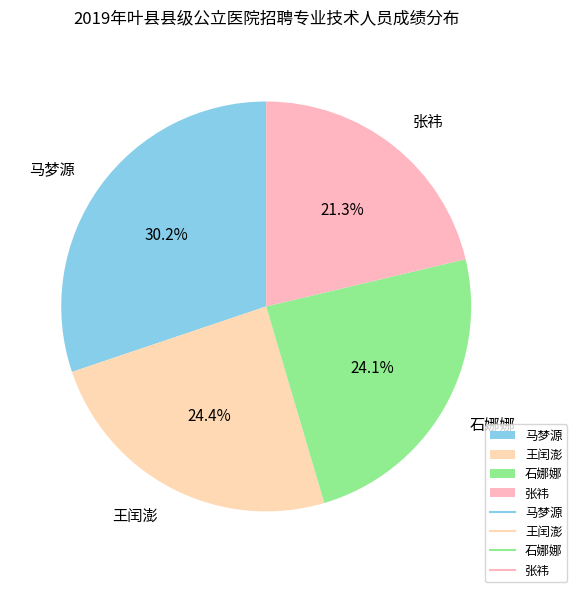

Between 马梦源 and 王闰澎, which is larger?

马梦源